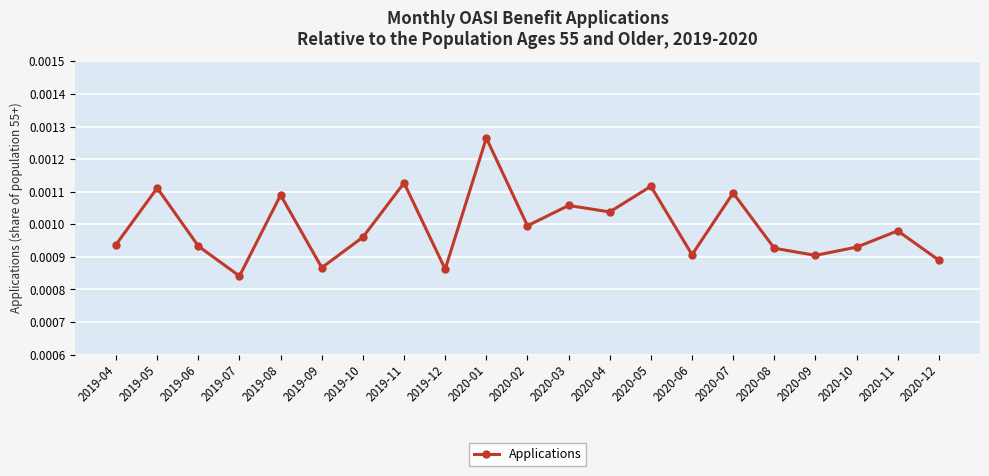

Which category has the highest value across all series?

2020-01